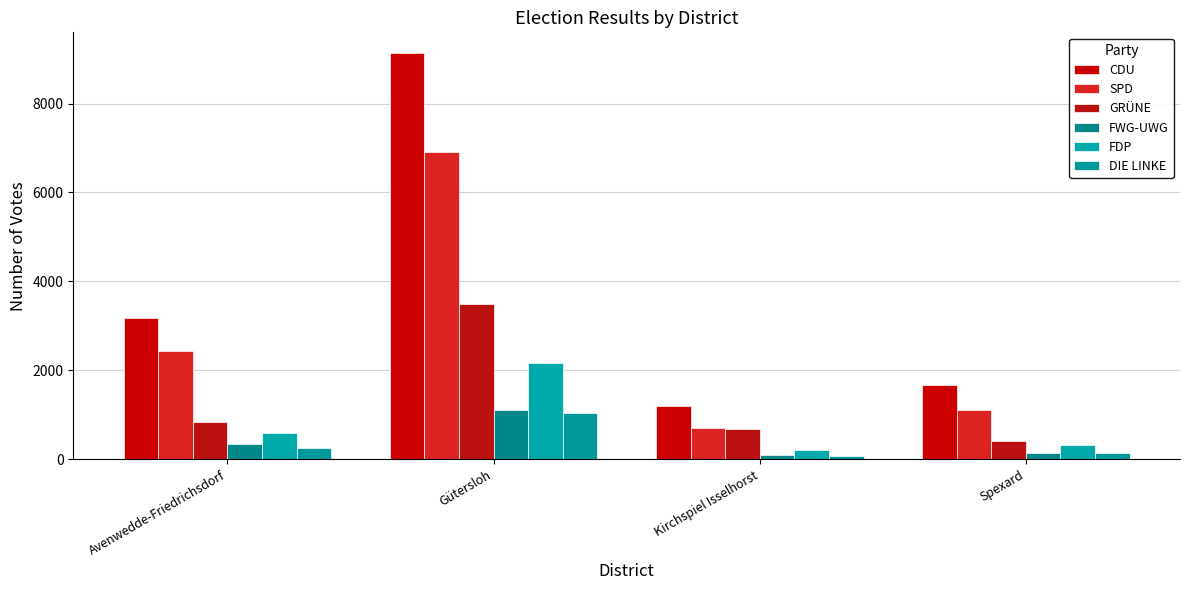

What is the smallest value displayed?

81